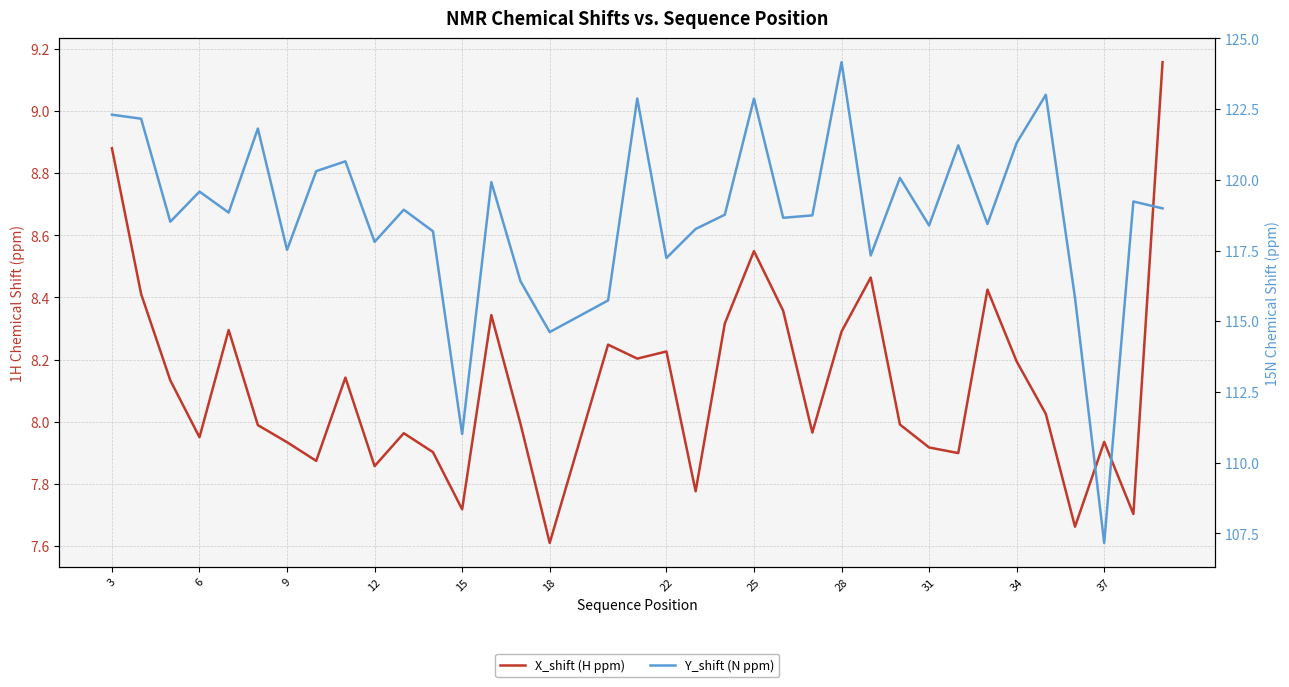

True or false: X_shift (H ppm) and Y_shift (N ppm) intersect in this chart.

False